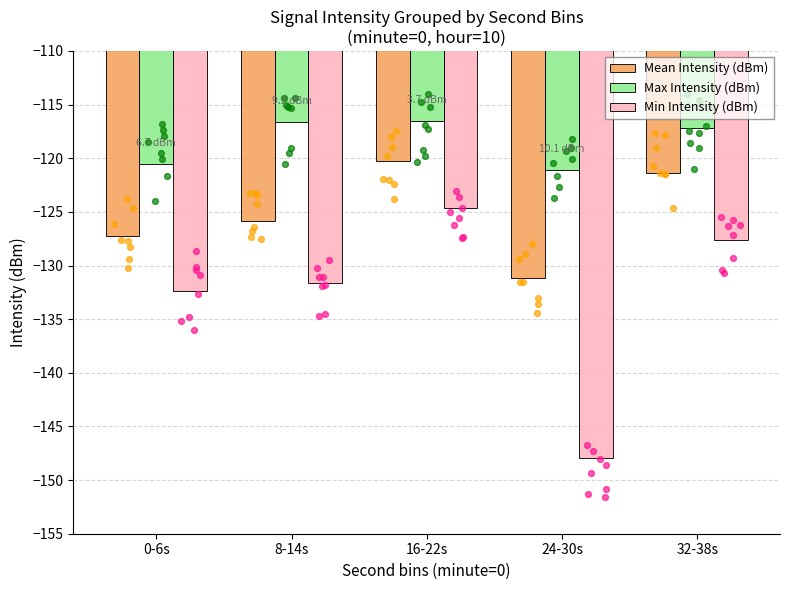

At which category is the sum across all series the highest?

16-22s